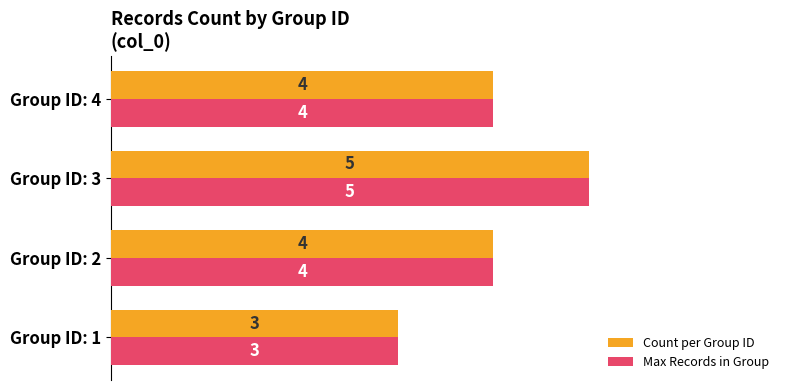

What is the sum of all Max Records in Group values?

16